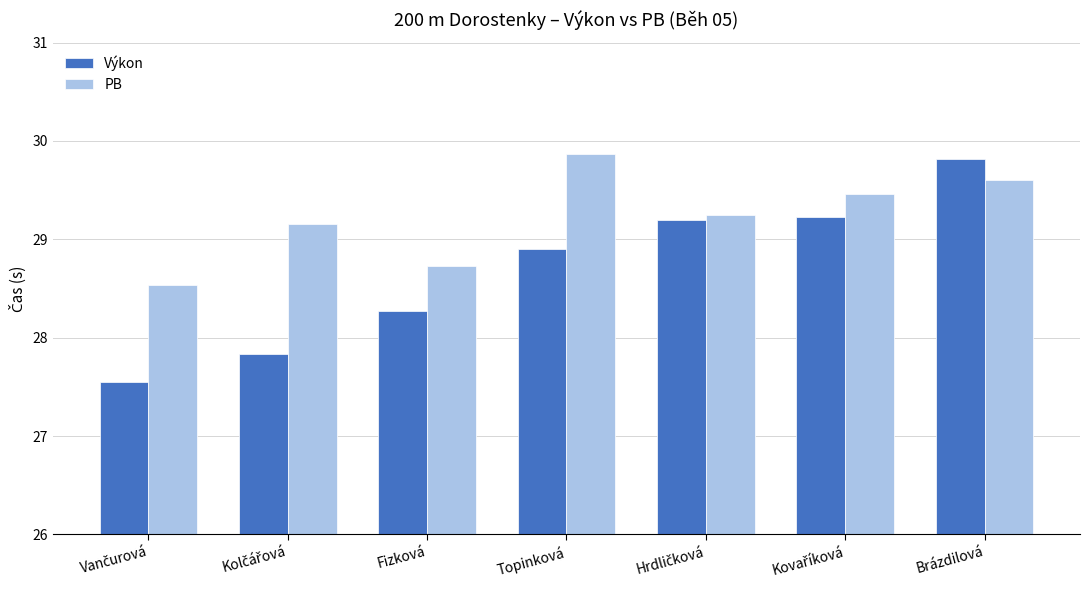

At how many categories does at least one series exceed 28?

7